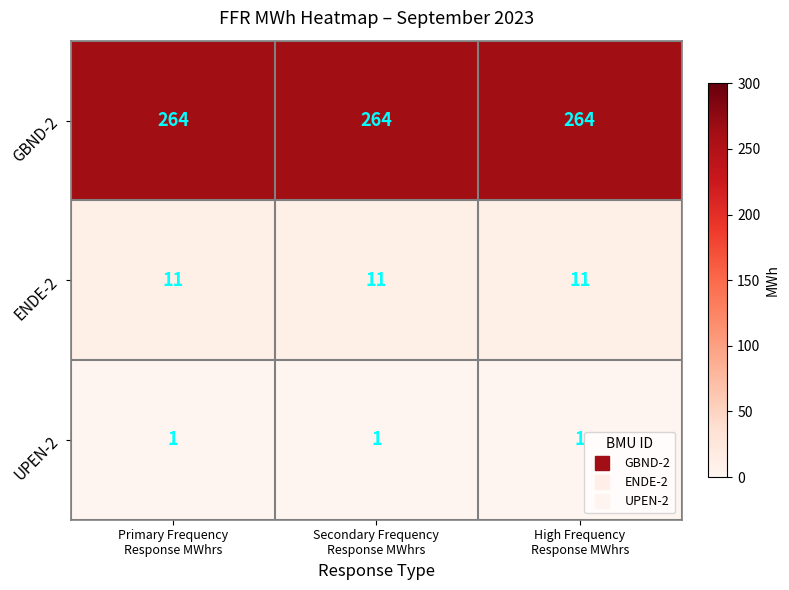

What is the minimum value for ENDE-2?

11